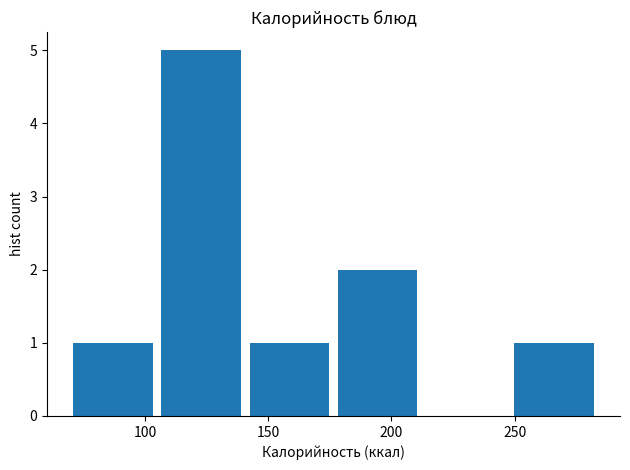

Reading left to right, list every bar in this chart as the range it spans on the x-axis followed by its height. Neither the bar edges nor the heights are printed on the chart, so give them approximately, as read against the axes.

70 to 105: 1
105 to 140: 5
140 to 175: 1
175 to 210: 2
210 to 250: 0
250 to 285: 1